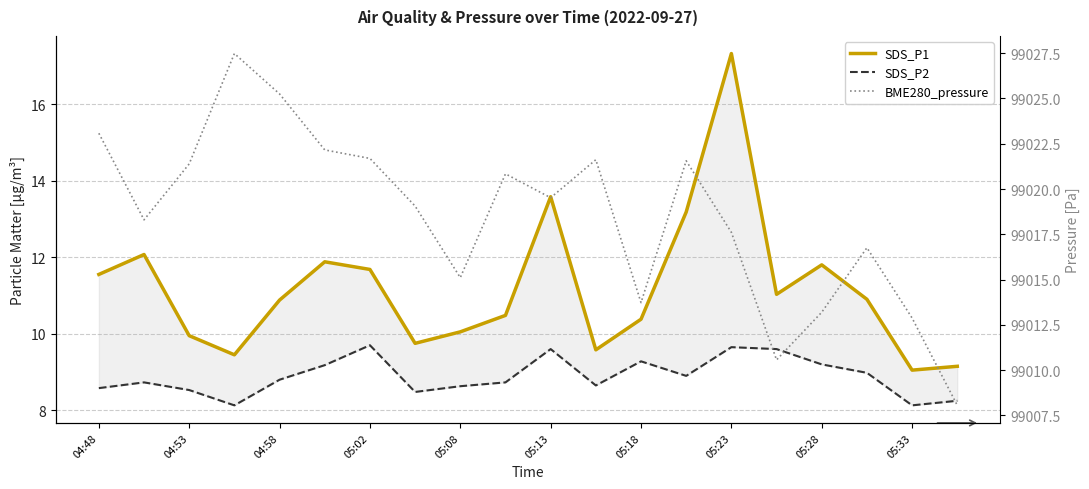

Reading left to right, what are all the values shown in this chart?

SDS_P1: 11.6	12.1	9.9	9.4	10.9	11.9	11.7	9.8	10.1	10.5	13.6	9.6	10.4	13.2	17.3	11.0	11.8	10.9	9.1	9.2
SDS_P2: 8.6	8.7	8.5	8.1	8.8	9.2	9.7	8.5	8.6	8.7	9.6	8.7	9.3	8.9	9.7	9.6	9.2	9.0	8.1	8.2
BME280_pressure: 99023.1	99018.3	99021.4	99027.5	99025.2	99022.2	99021.7	99019.1	99015.1	99020.8	99019.5	99021.6	99013.7	99021.6	99017.6	99010.6	99013.2	99016.8	99012.9	99008.1